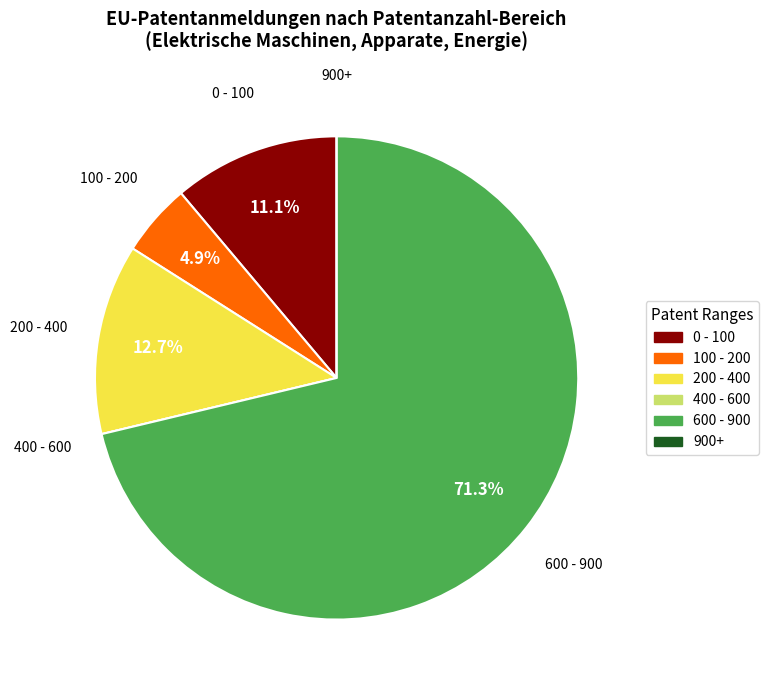

Is there any slice that represents more than half of the pie?

Yes